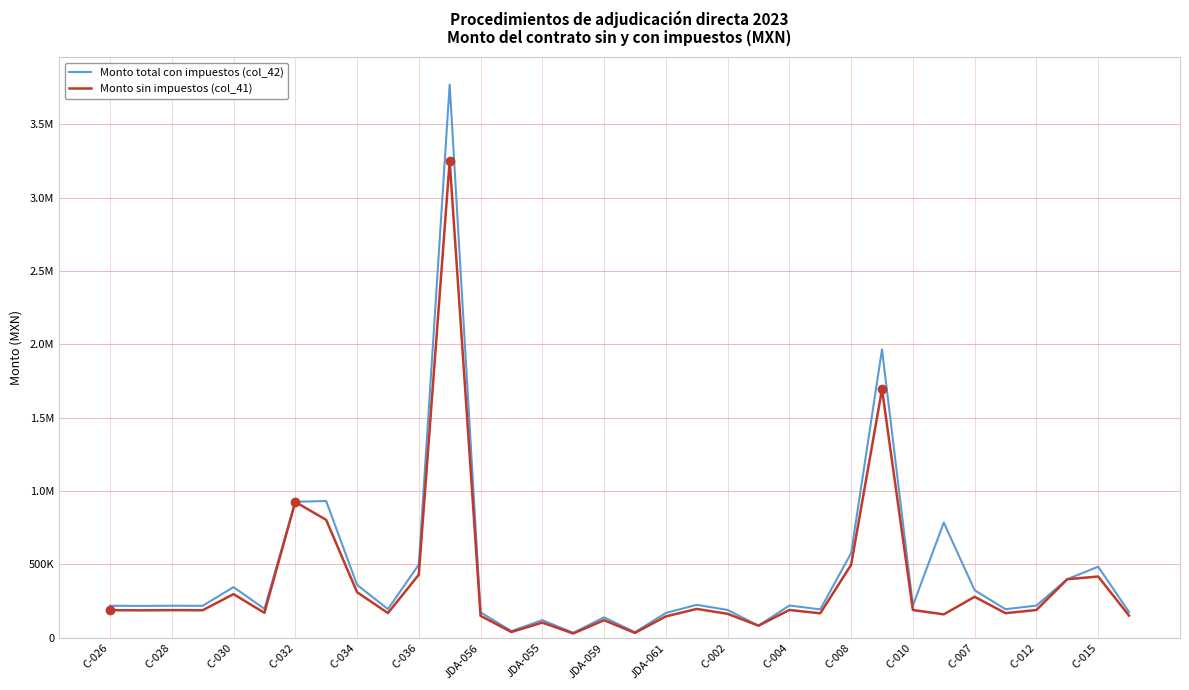

True or false: Monto total con impuestos (col_42) and Monto sin impuestos (col_41) cross at least once.

False